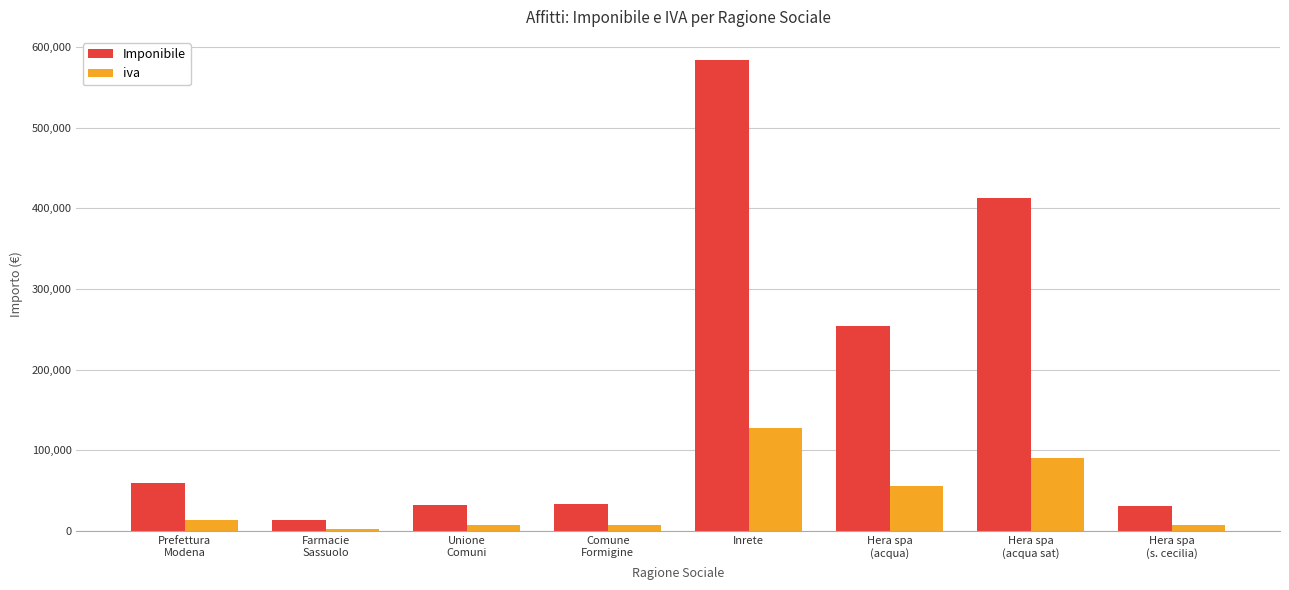

What is the sum of all iva values?

313012.5